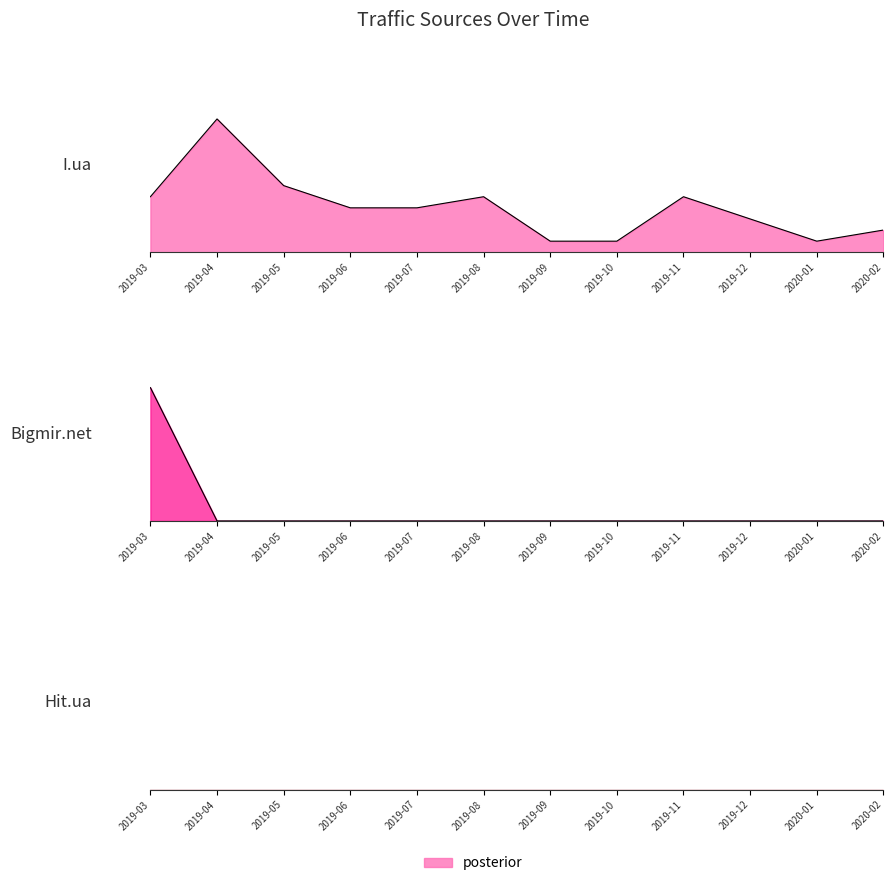

At which category does I.ua reach its first local valley?

2020-01